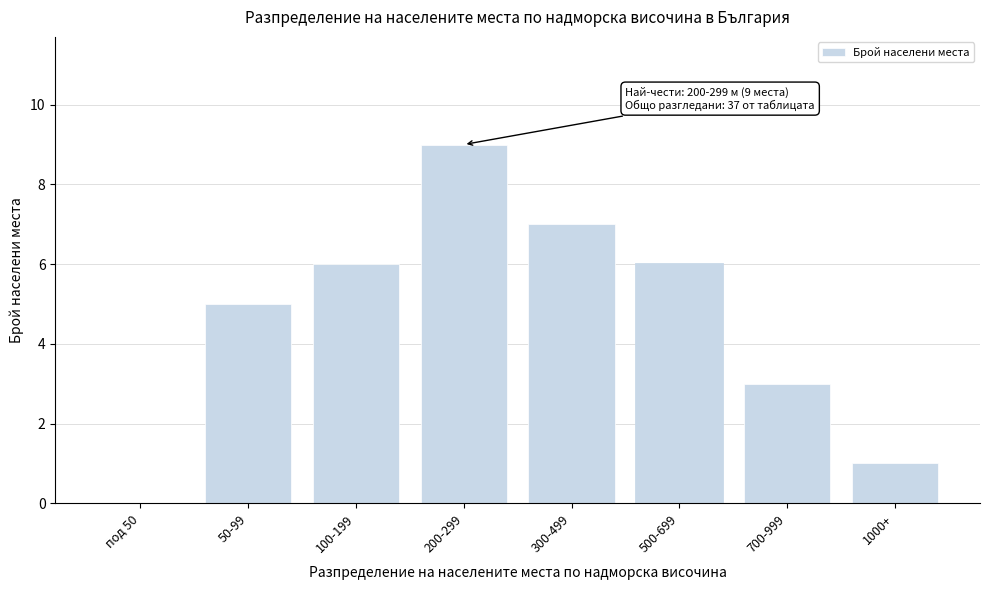

Reading right to left, list all the values displayed in this chart.

1000+=1	700-999=3	500-699=6	300-499=7	200-299=9	100-199=6	50-99=5	под 50=0